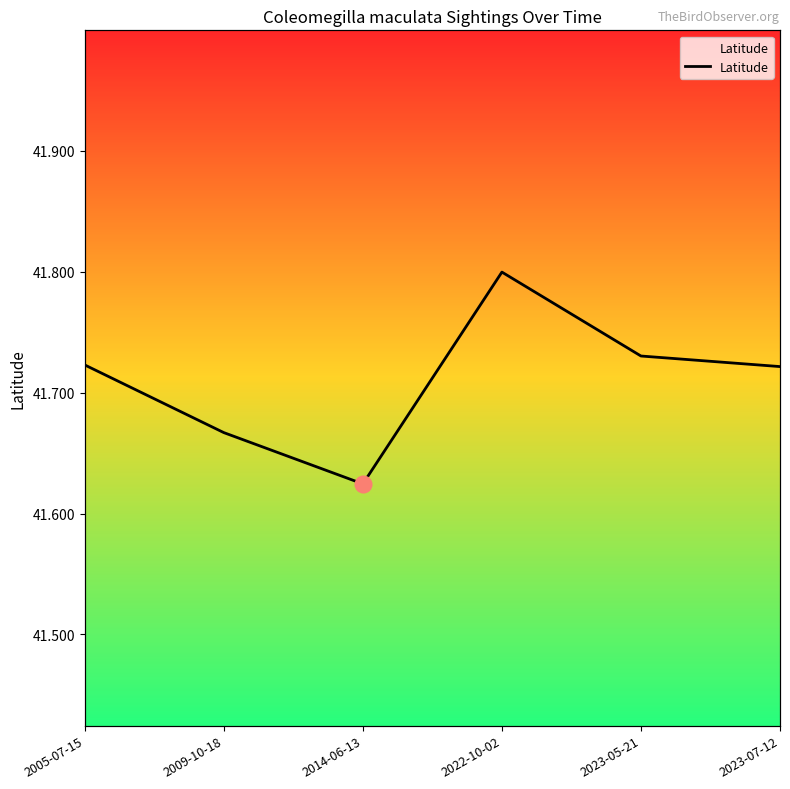

Is it true that the value at 2005-07-15 is 41.7?

True